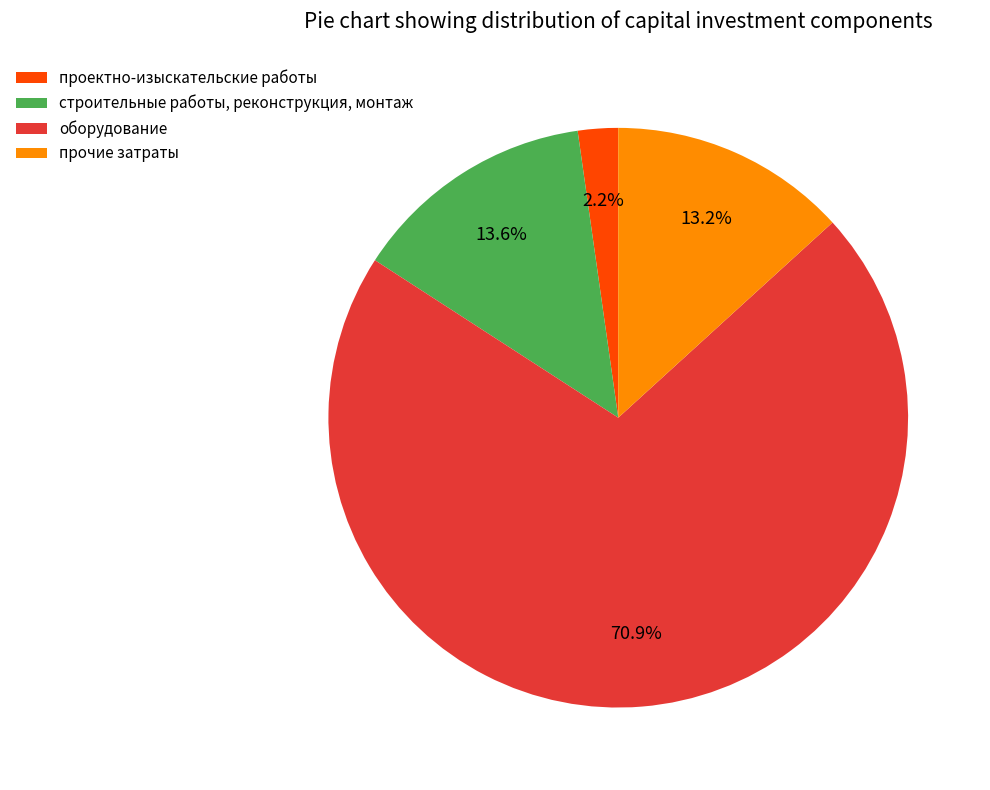

Which category accounts for the majority?

оборудование